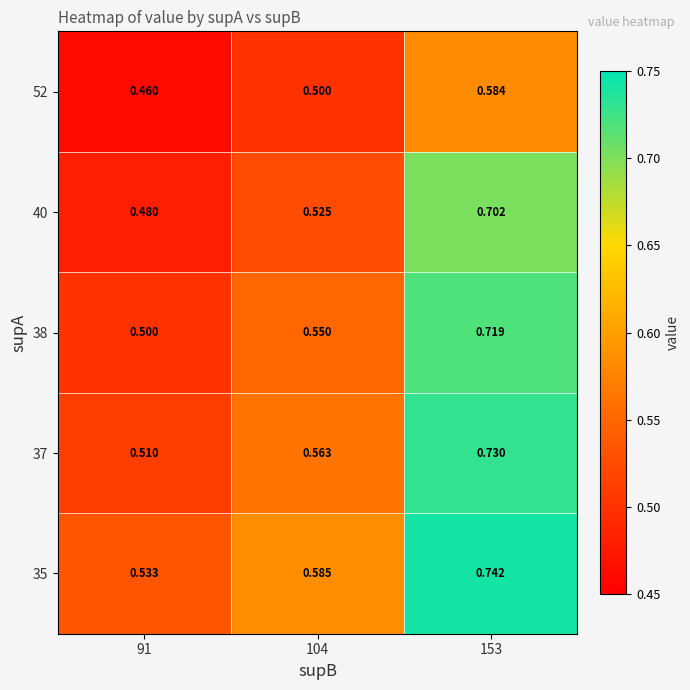

Reading left to right, list all the values displayed in this chart.

35: 91=0.5	104=0.6	153=0.7
37: 91=0.5	104=0.6	153=0.7
38: 91=0.5	104=0.6	153=0.7
40: 91=0.5	104=0.5	153=0.7
52: 91=0.5	104=0.5	153=0.6